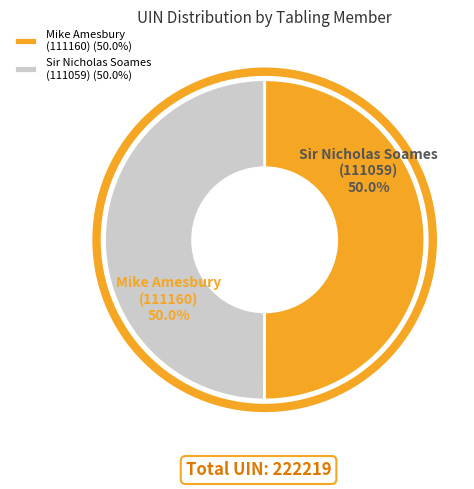

Combined, what portion of the pie is Mike Amesbury (111160) and Sir Nicholas Soames (111059)?

100.0%